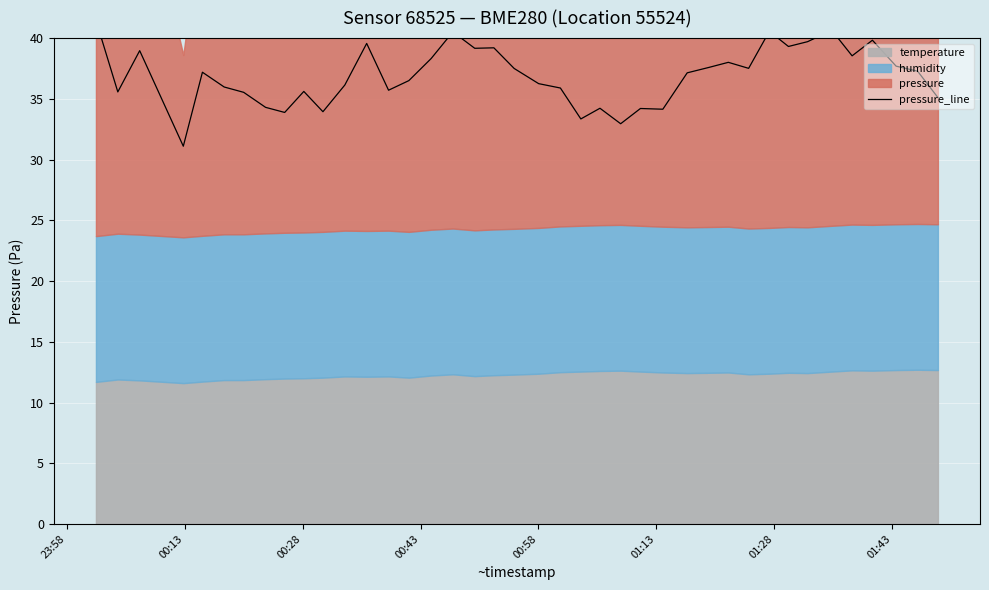

How many points are higher than both their immediate neighbors (excluding endpoints)?

12